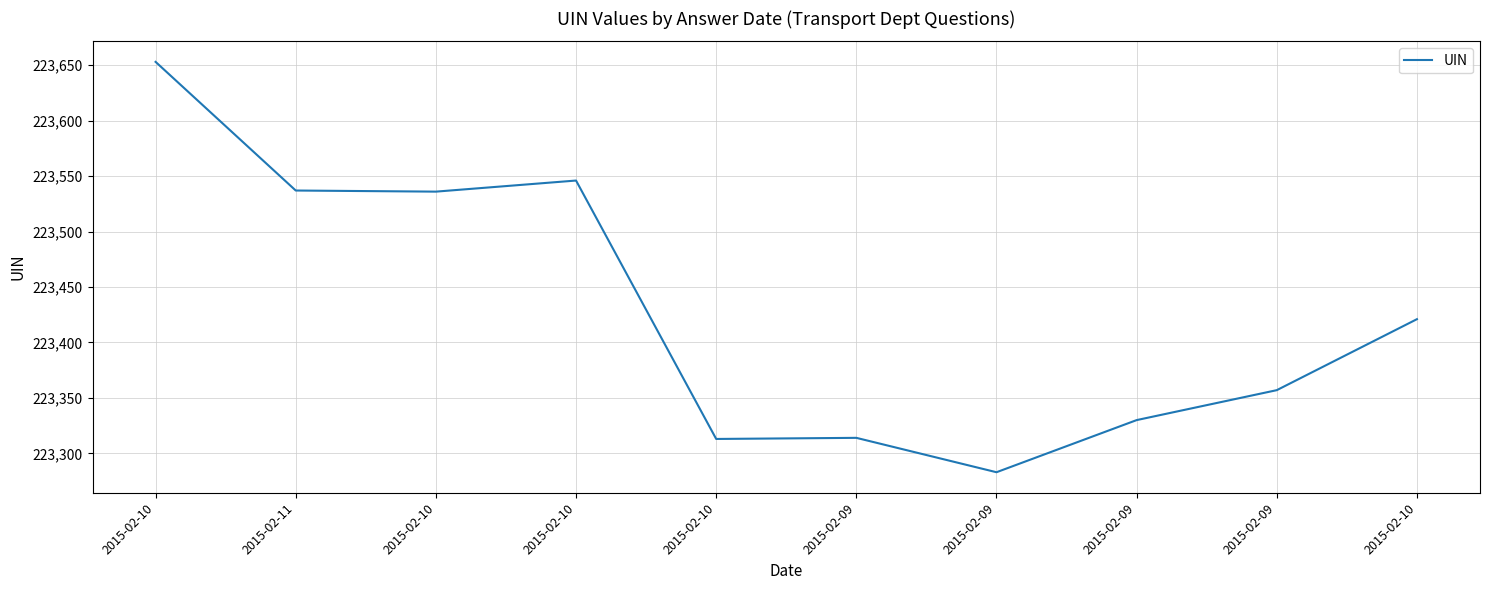

Is this an area chart (filled region under the line)?

No